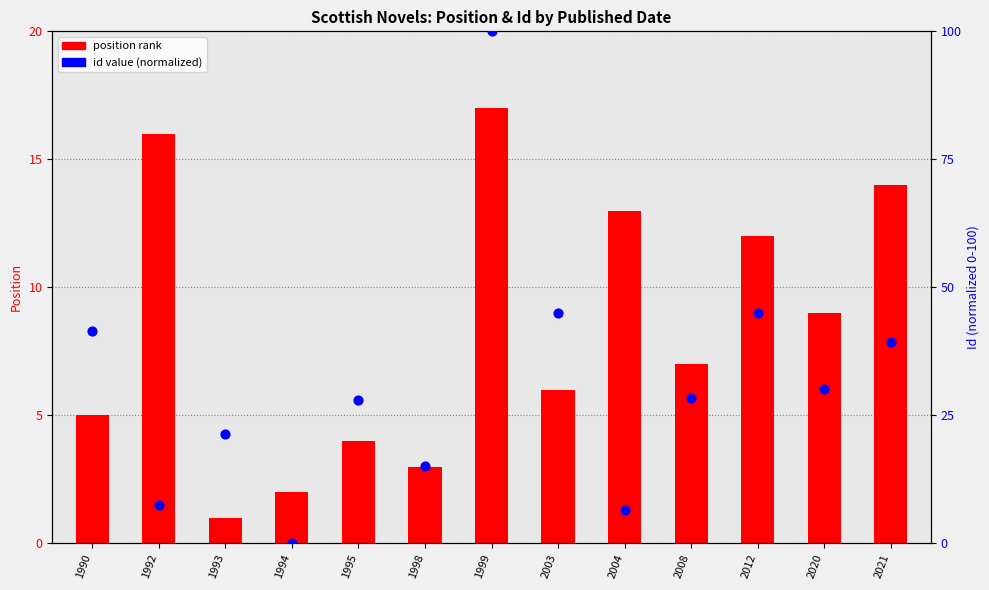

Which series has the widest spread of Y values?

id value (normalized)